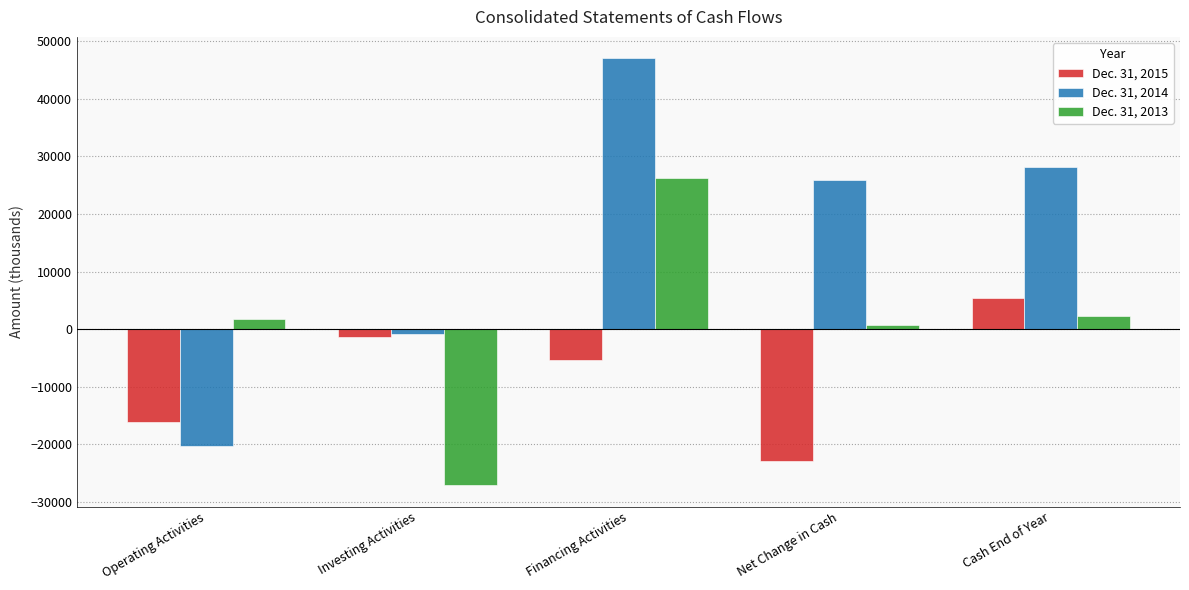

What is the highest value of the Dec. 31, 2013 series?

26195